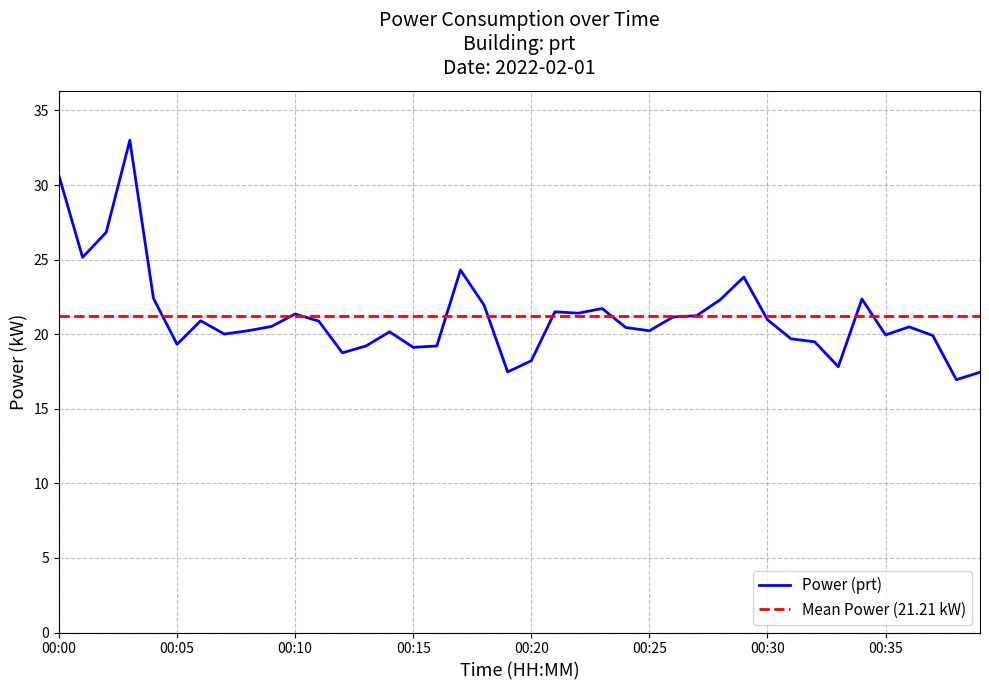

Which series has the widest spread of values?

Power (prt)